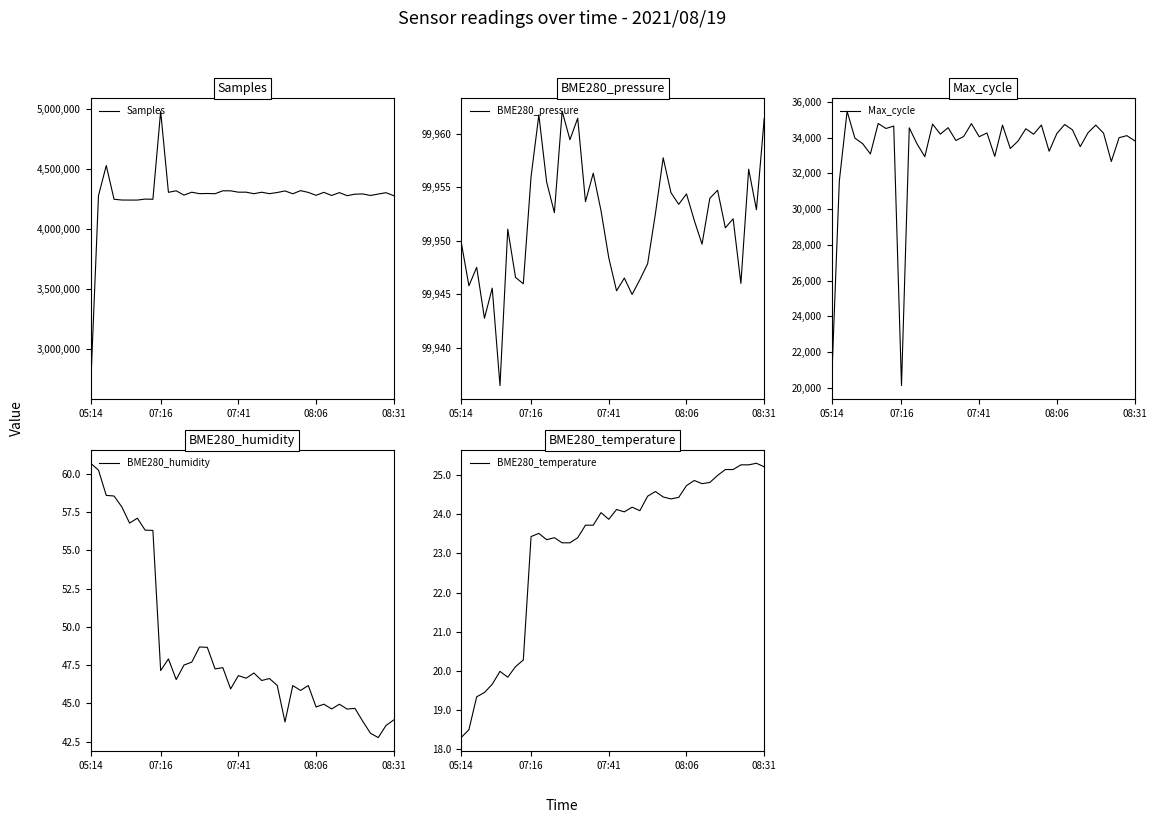

What is the sum of all BME280_temperature values?

928.7